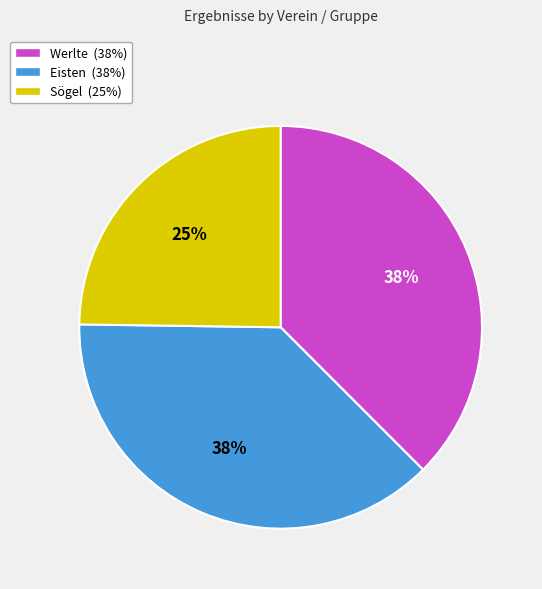

To the nearest percent, what is the difference between the largest and smallest slice percentages?

13%